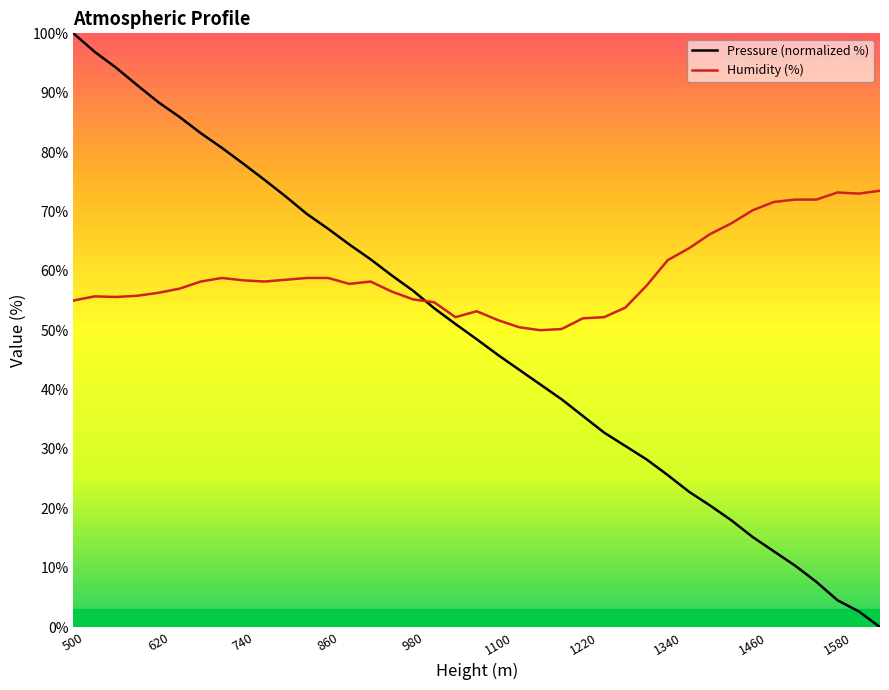

True or false: Pressure (hPa) has a value of 33.2 at 950.

False